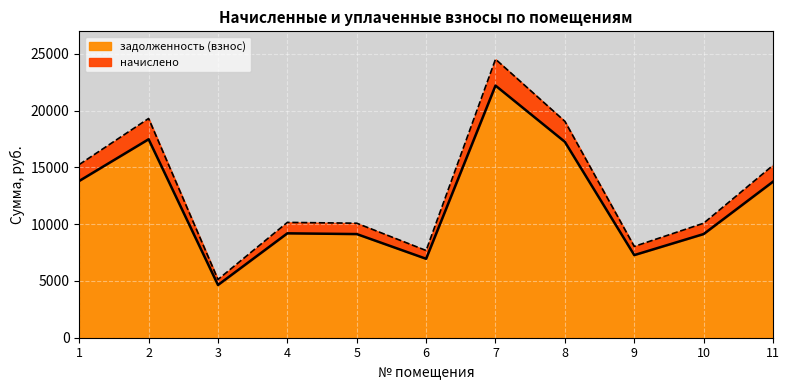

What is the sum of the начислено values at 1 and 2?

34558.4